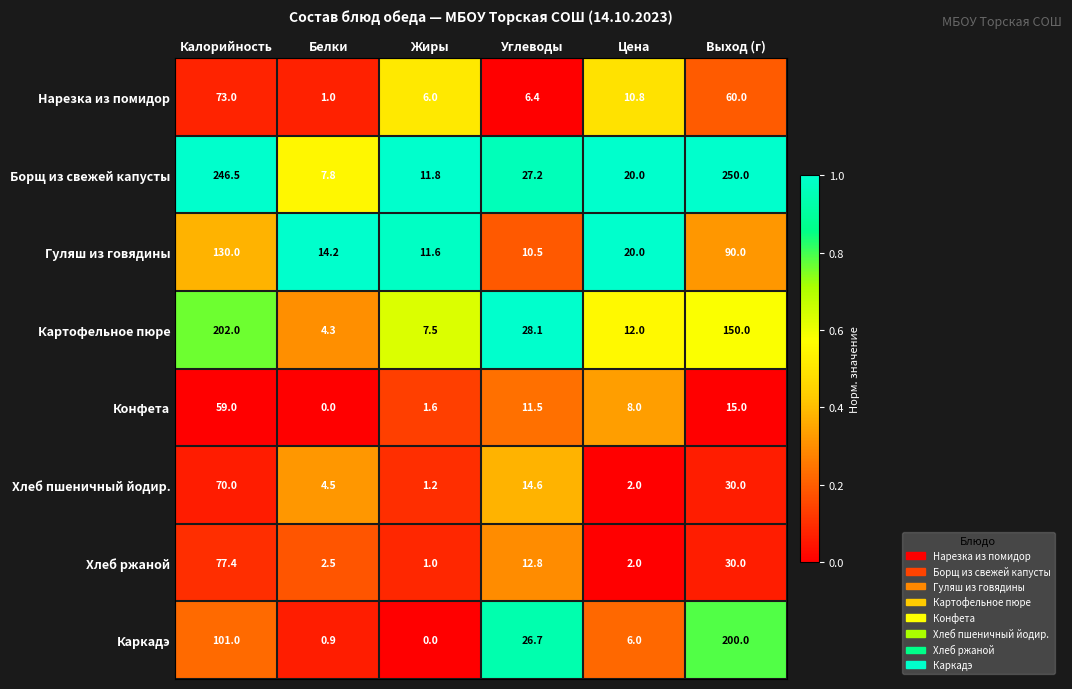

What is the difference between the Гуляш из говядины values at Цена and Белки?

5.8